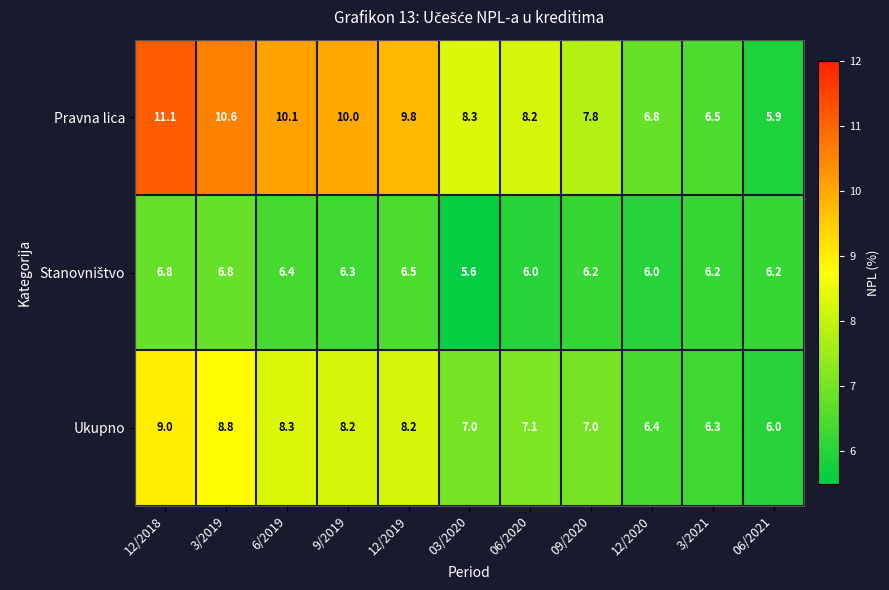

What is the difference between the highest and lowest values at 06/2020?

2.2